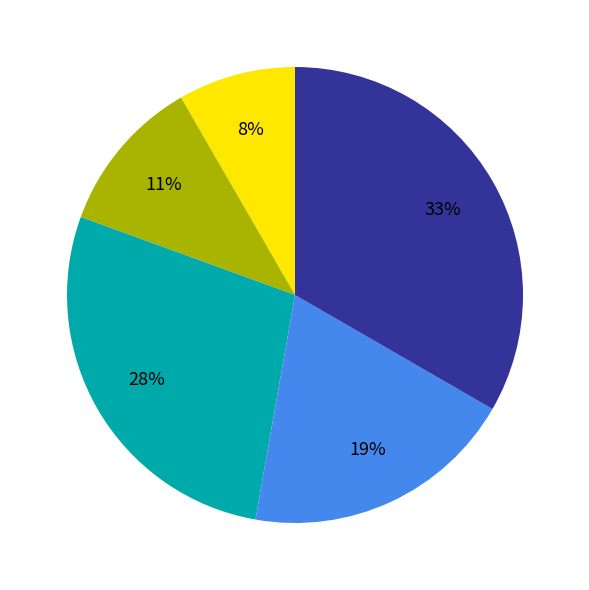

To the nearest percent, what is the difference between the largest and smallest slice percentages?

25%